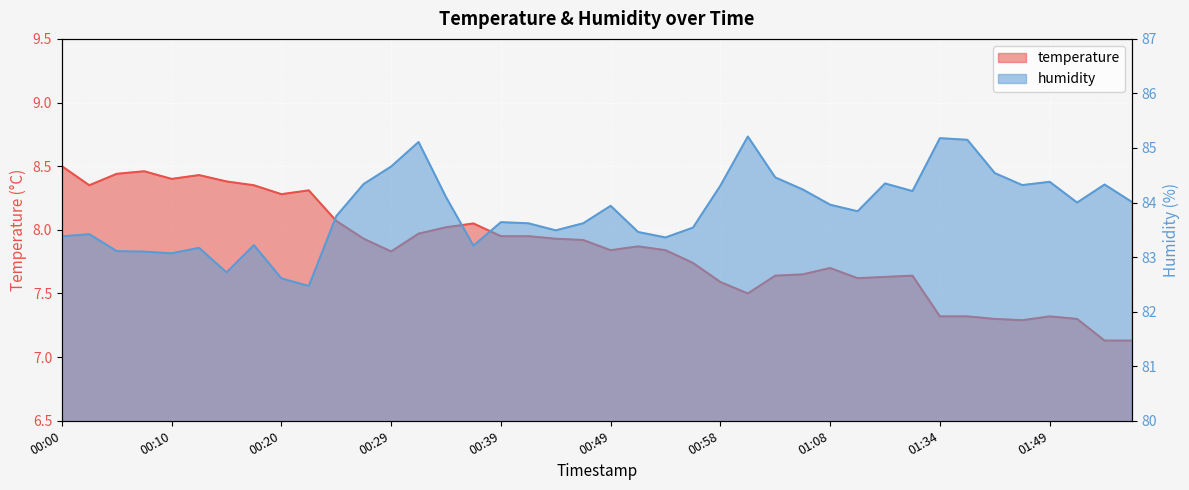

What are all the series names shown in the legend?

temperature, humidity